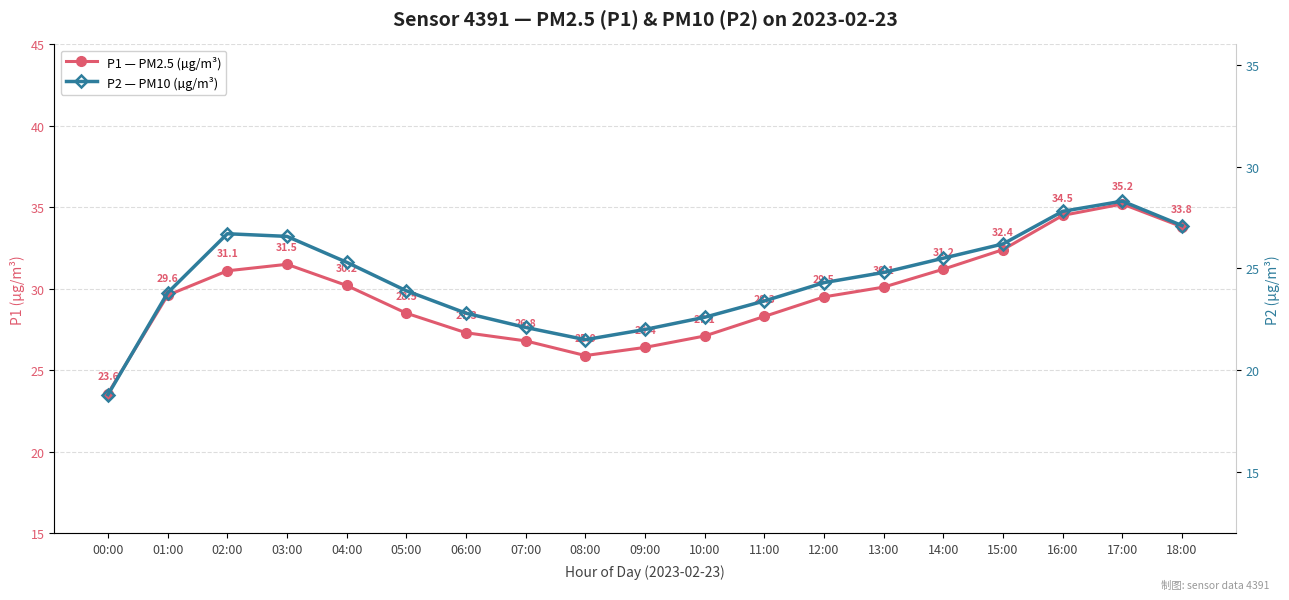

Which series changed the most between 01:00 and 17:00?

P1 — PM2.5 (µg/m³)